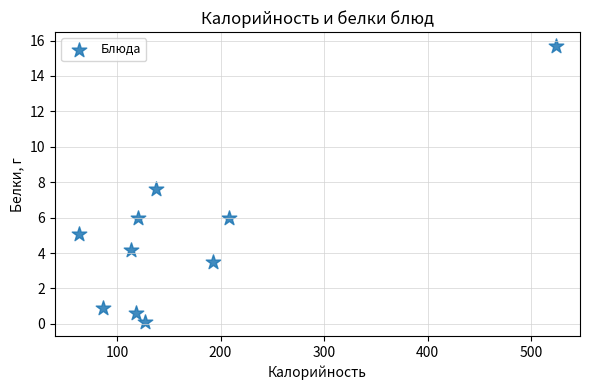

What is the range of X values (max minus min)?

461.0